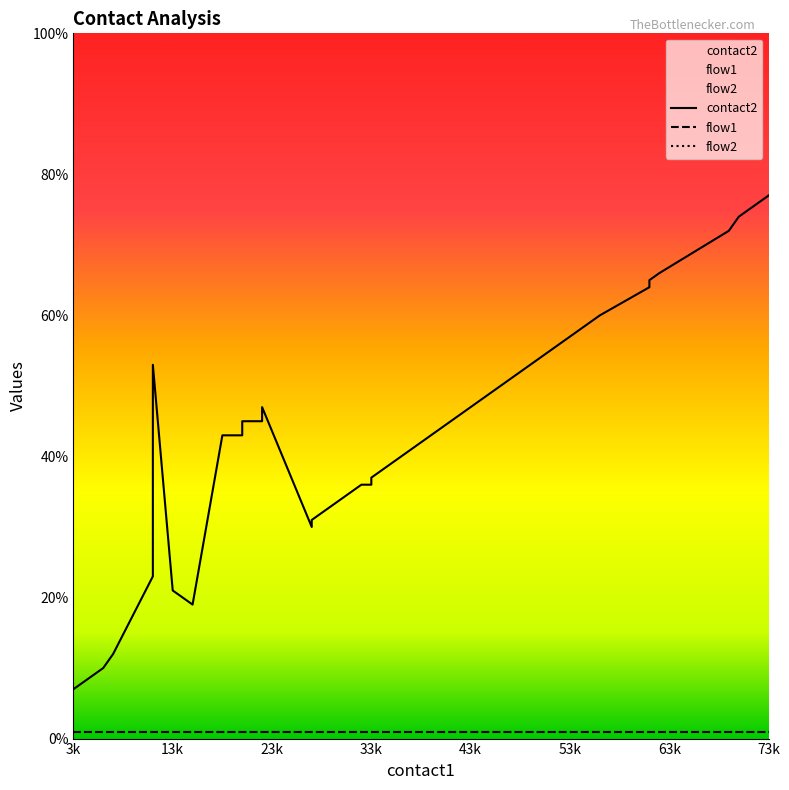

Is it true that contact2 equals 13 at 20?

False